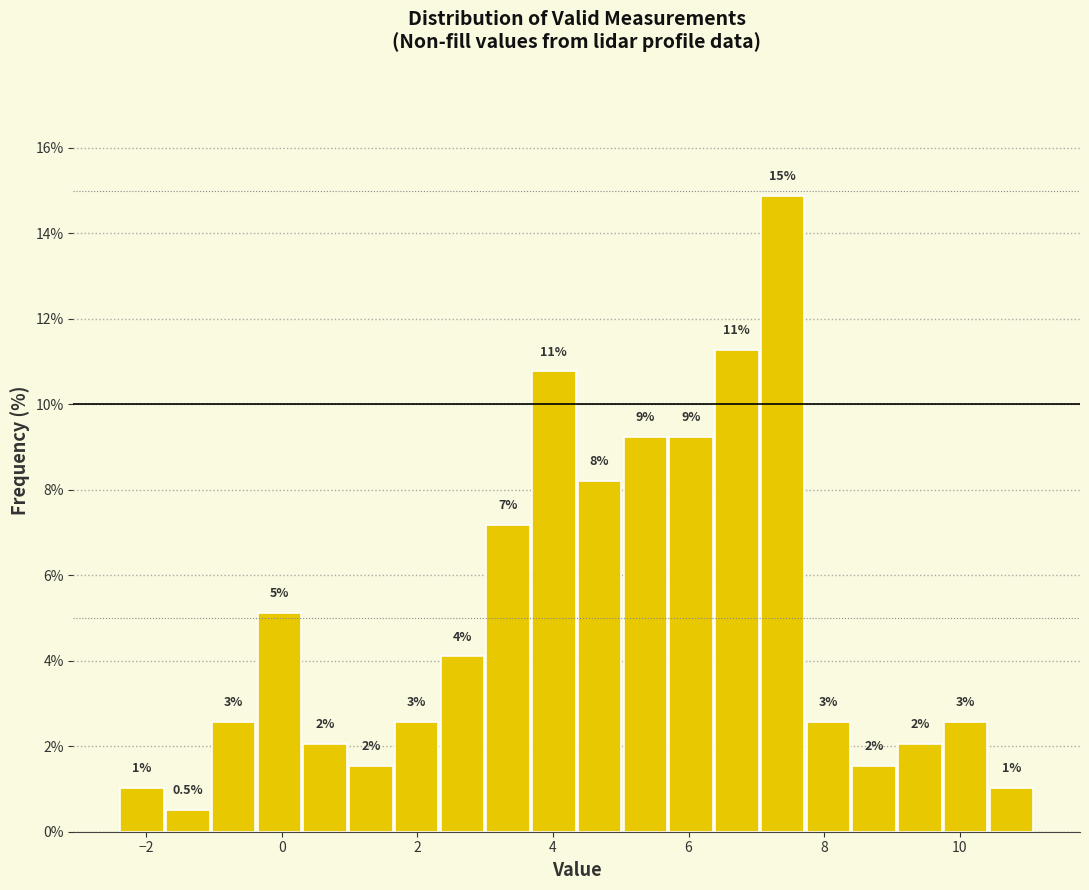

Read against the x-axis, roughly where is the centre of the tallest bar?

7.4